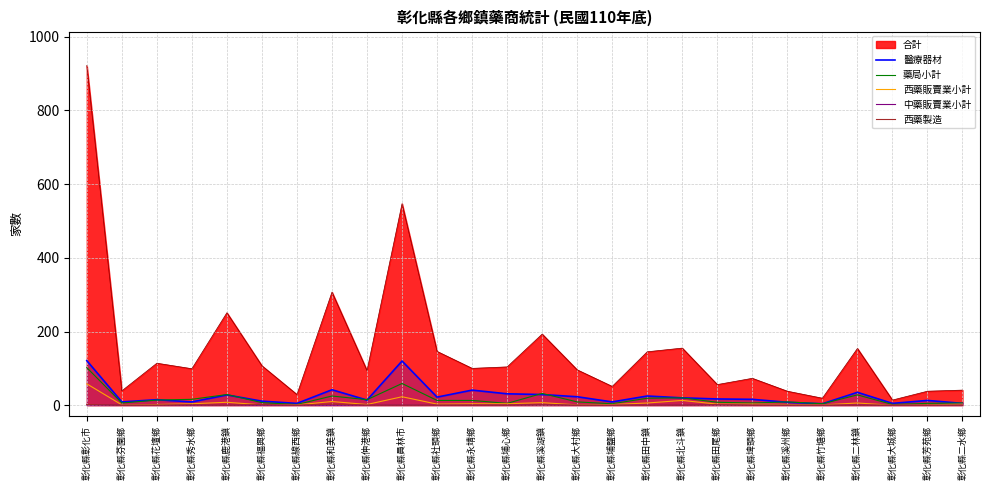

List the labels in order of 西藥製造 value, smallest first.

彰化縣芬園鄉, 彰化縣花壇鄉, 彰化縣鹿港鎮, 彰化縣線西鄉, 彰化縣伸港鄉, 彰化縣員林市, 彰化縣社頭鄉, 彰化縣永靖鄉, 彰化縣埔心鄉, 彰化縣大村鄉, 彰化縣埔鹽鄉, 彰化縣田中鎮, 彰化縣北斗鎮, 彰化縣埤頭鄉, 彰化縣溪州鄉, 彰化縣竹塘鄉, 彰化縣二林鎮, 彰化縣大城鄉, 彰化縣芳苑鄉, 彰化縣二水鄉, 彰化縣秀水鄉, 彰化縣溪湖鎮, 彰化縣田尾鄉, 彰化縣彰化市, 彰化縣福興鄉, 彰化縣和美鎮